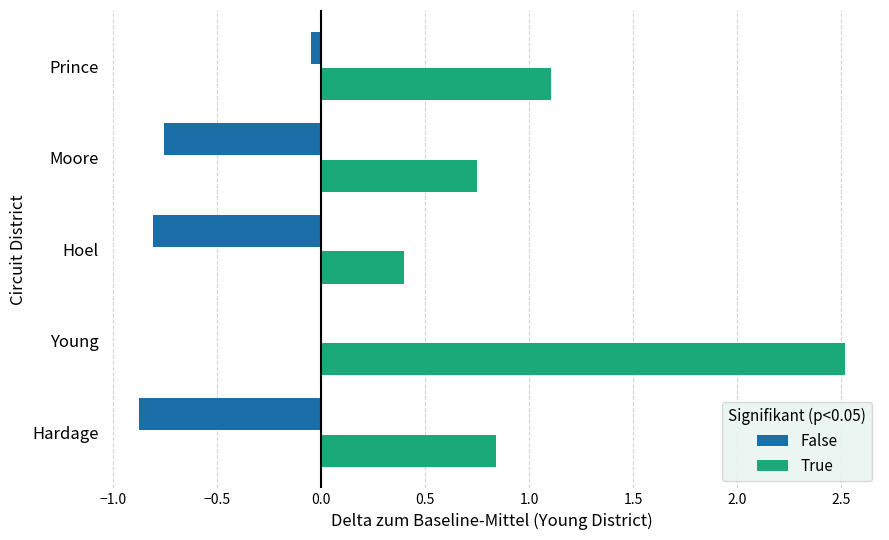

Which series has the largest total across all categories?

True